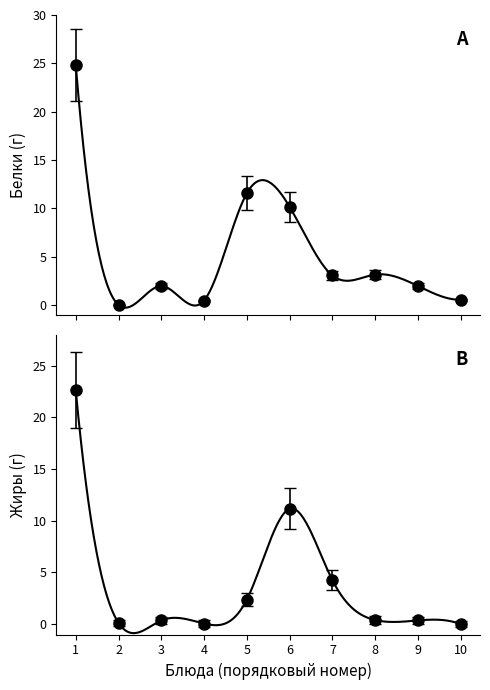

Which series has the widest spread of values?

Белки